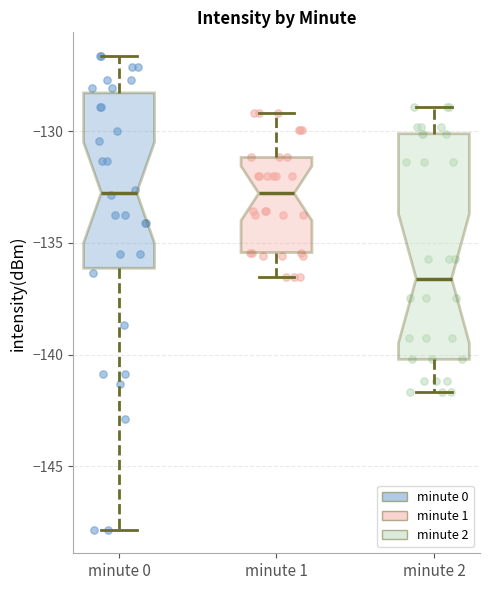

Comparing the boxes themselves (not the whiskers), which one is the tallest?

minute 2